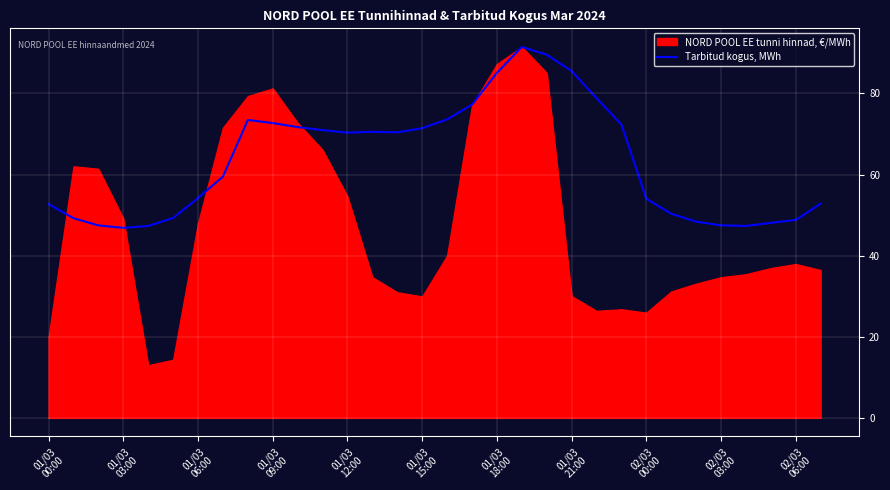

What is the highest value of the Tarbitud kogus, MWh series?

91.5